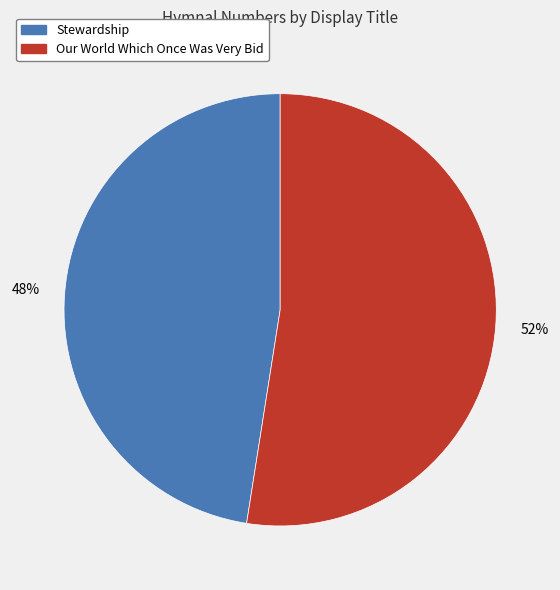

Is the sum of Stewardship and Our World Which Once Was Very Bid greater than half?

Yes